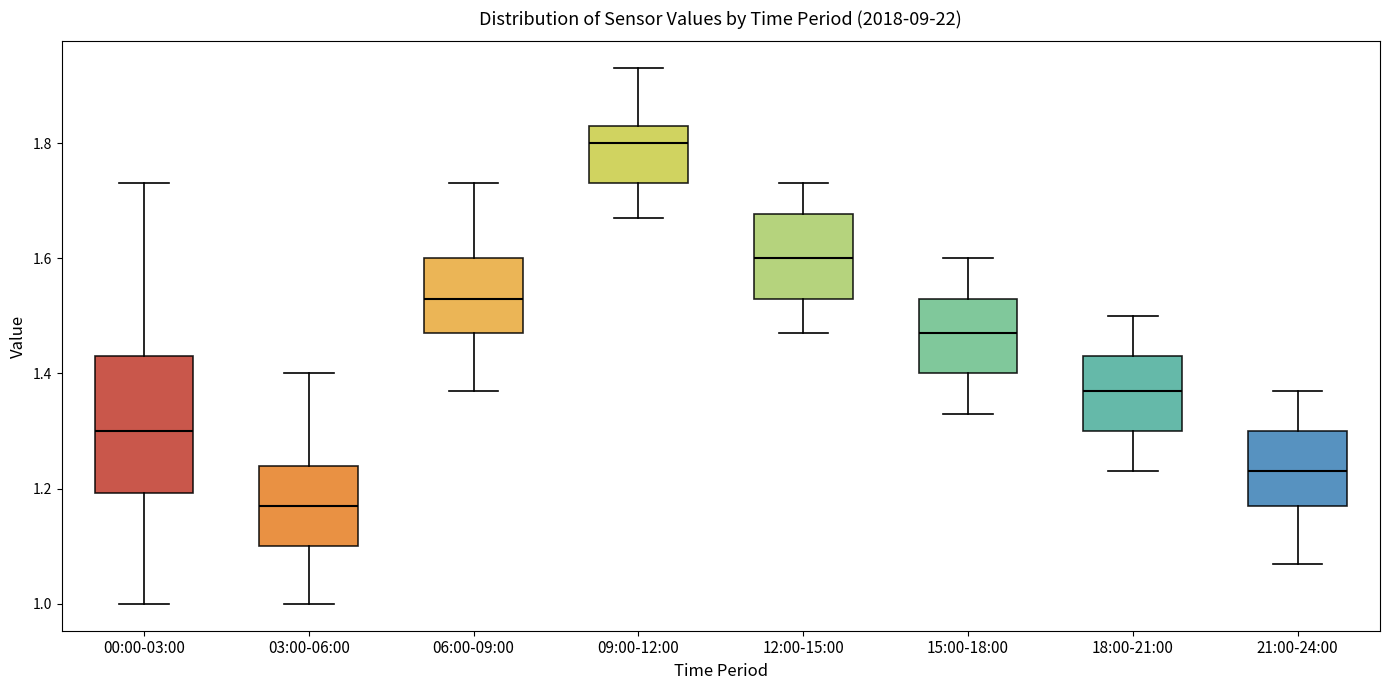

Which box's median line is the lowest?

03:00-06:00